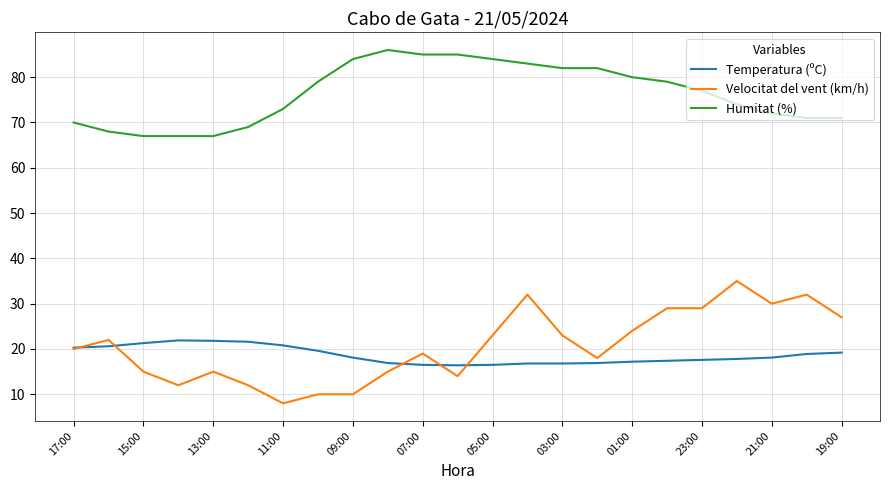

List the series in order of their peak value, lowest first.

Temperatura (ºC), Velocitat del vent (km/h), Humitat (%)